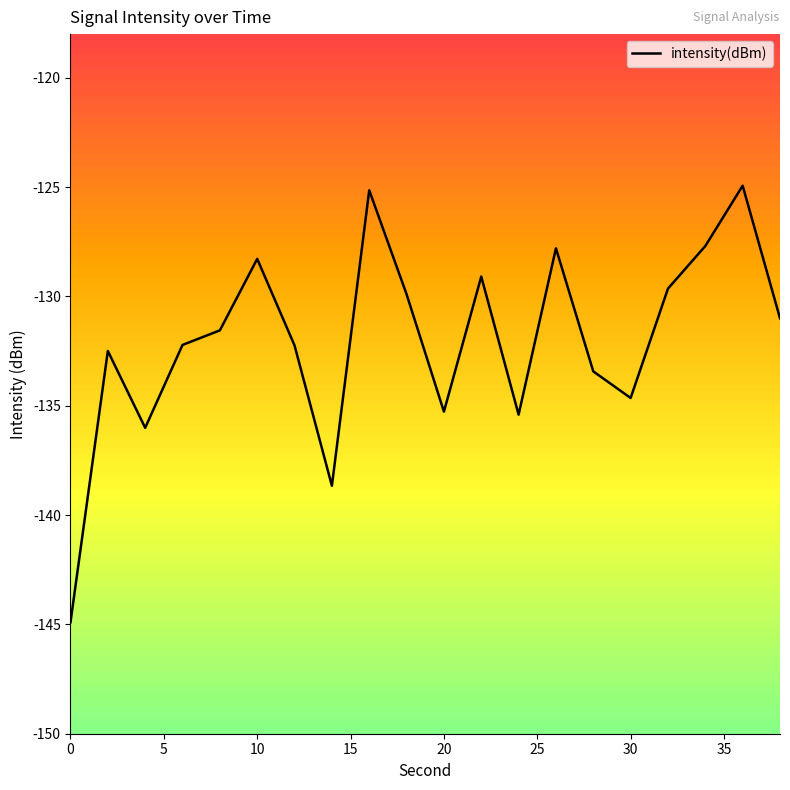

What is the minimum value shown in the chart?

-144.9